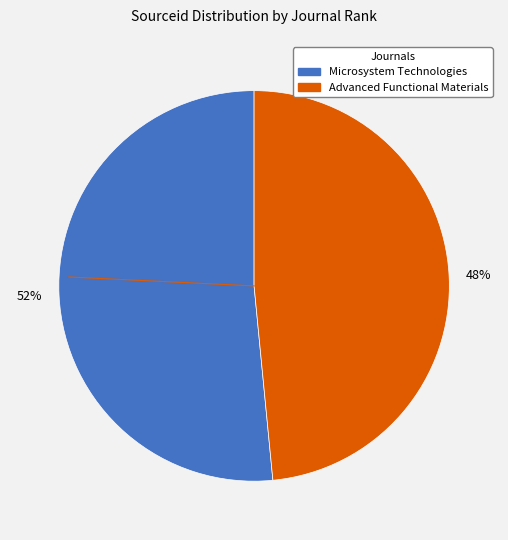

Does any single category account for the majority?

Yes